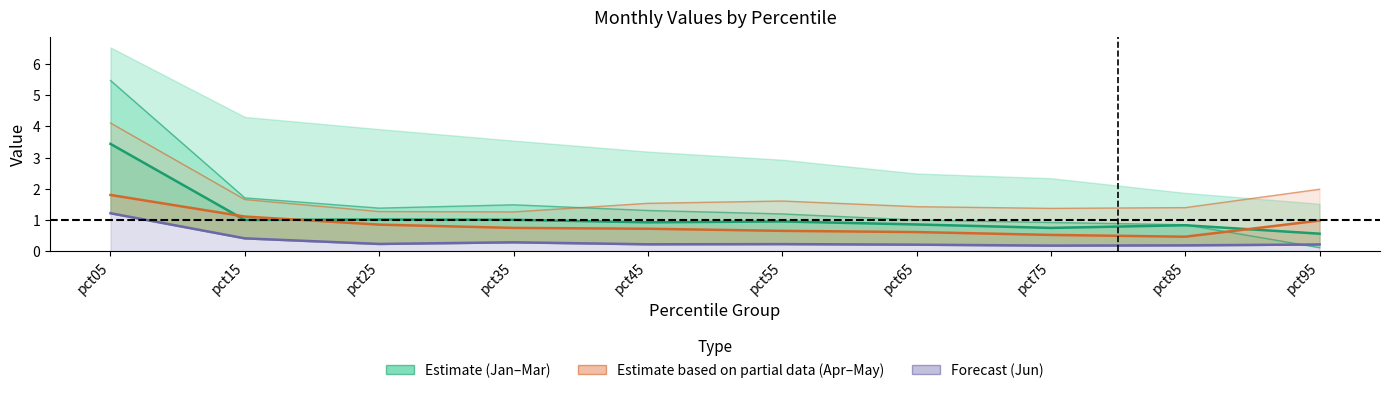

Which category has the lowest value in the Feb_line series?

pct95